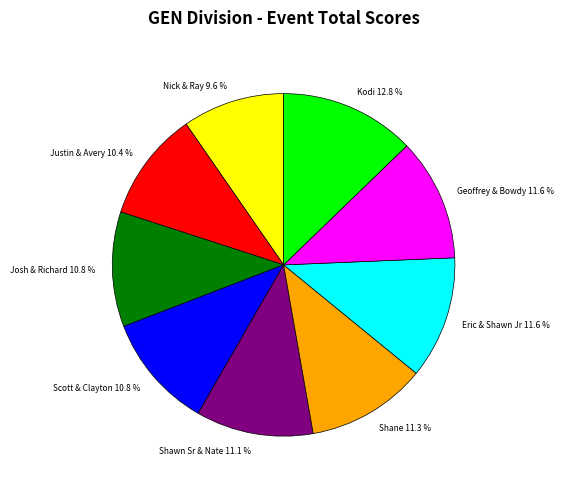

Which has a higher value, Nick & Ray 9.6 % or Shawn Sr & Nate 11.1 %?

Shawn Sr & Nate 11.1 %